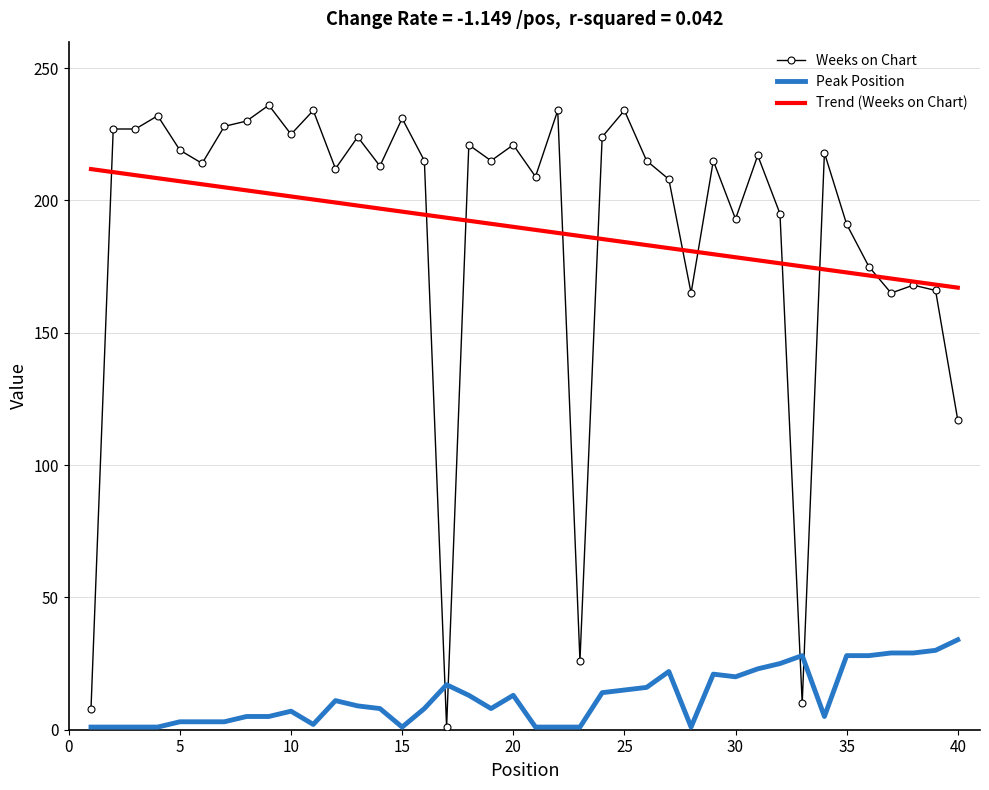

What is the total value across all series at 3?

228